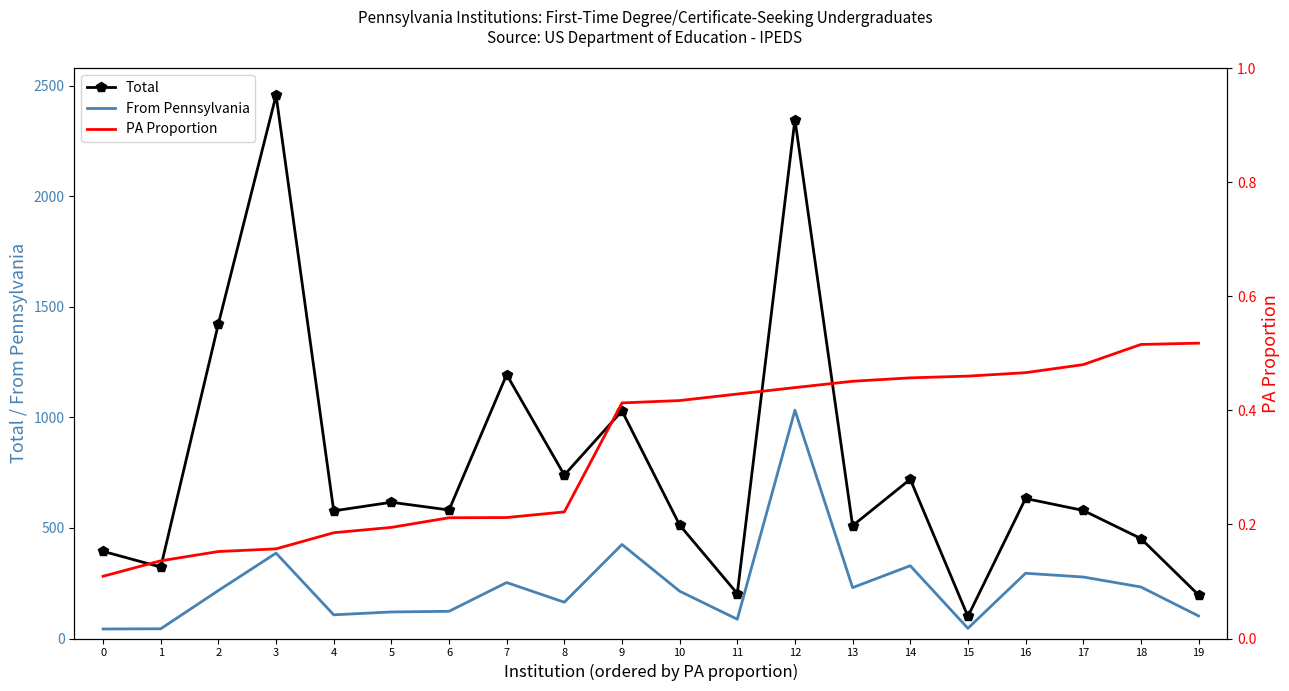

Where does the From Pennsylvania series first go above 217?

3